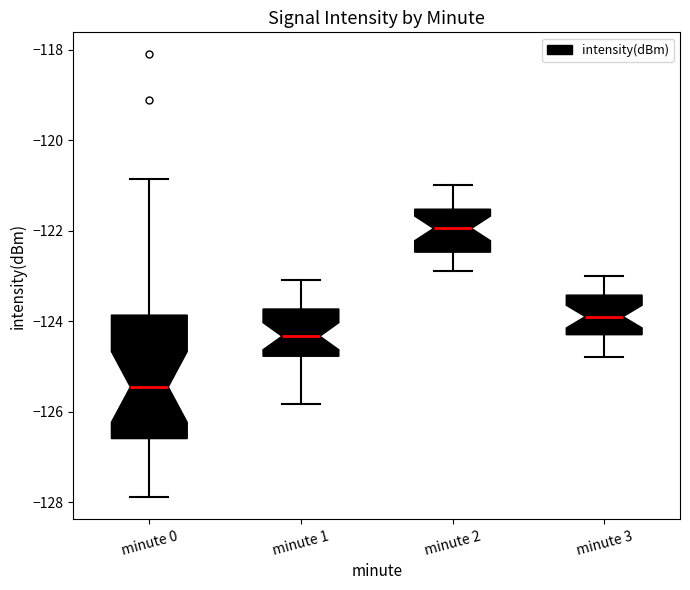

Which box is the tallest, from its lower edge to its upper edge?

minute 0